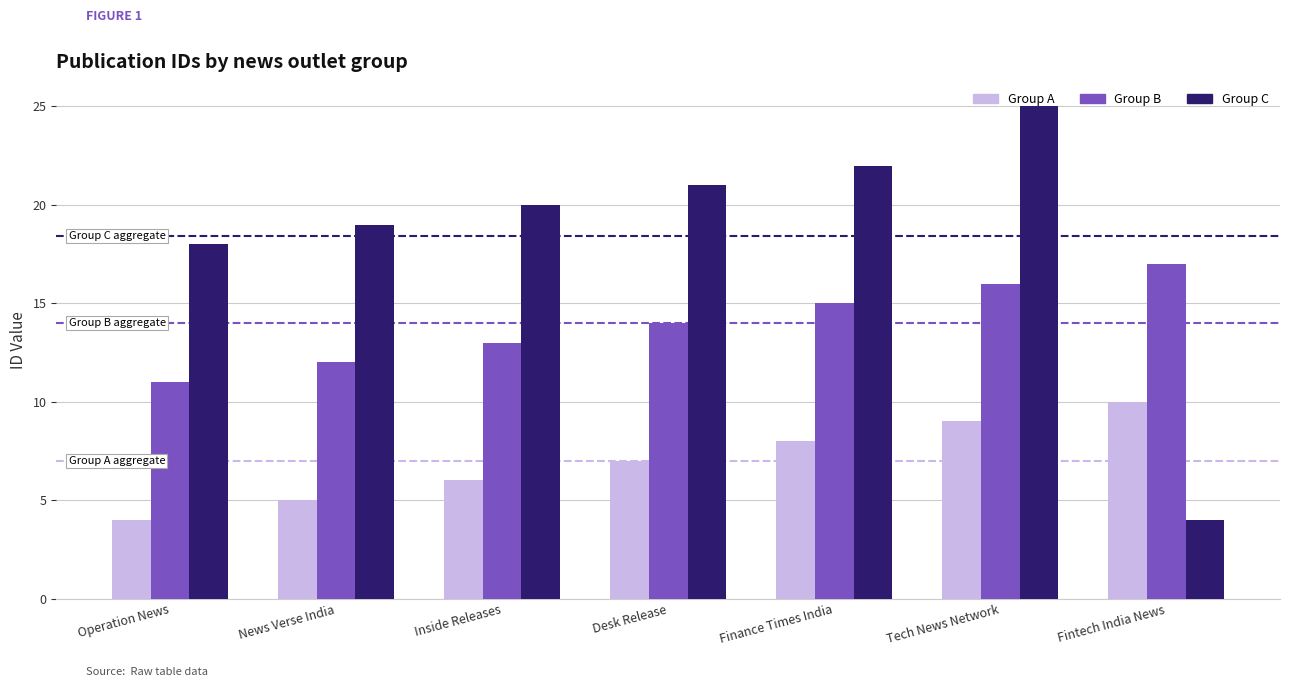

How many bars are there in total?

21